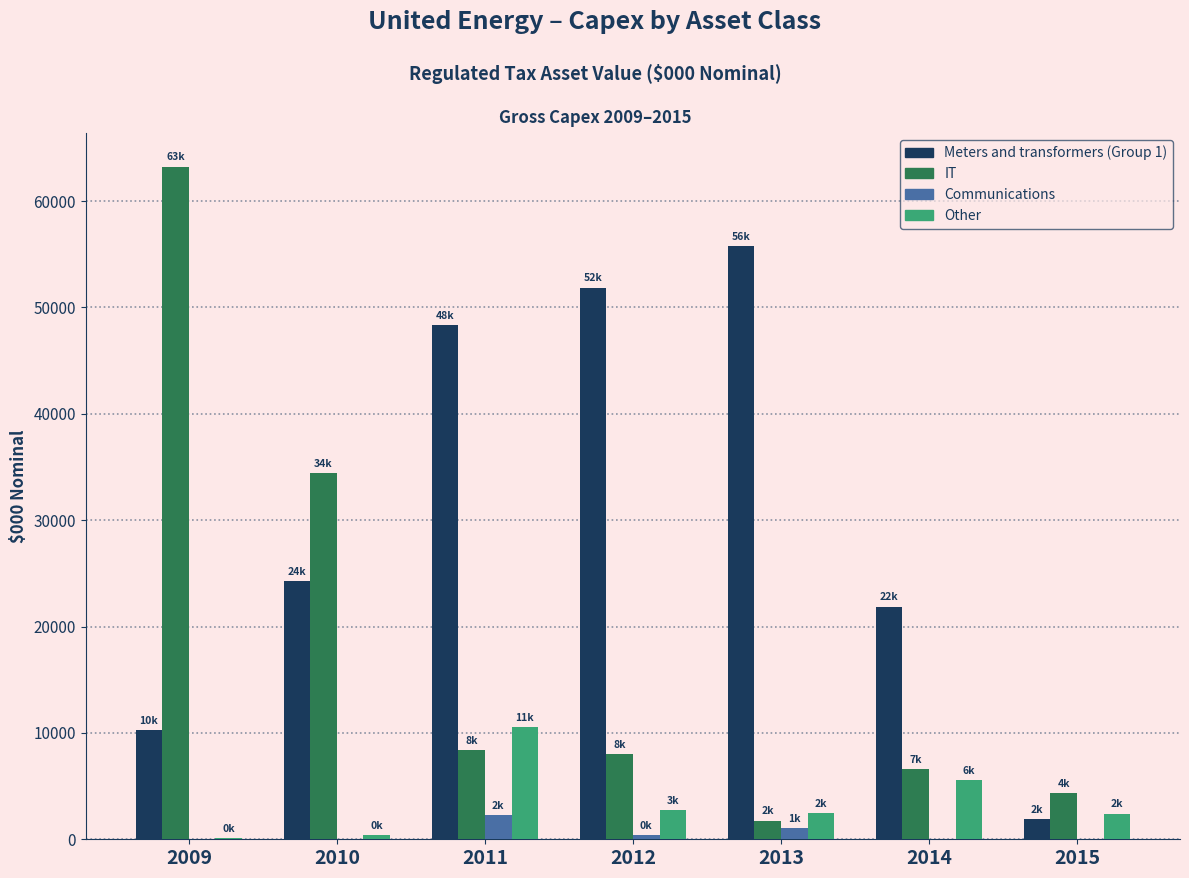

At which category does the chart reach its peak across all series?

2009